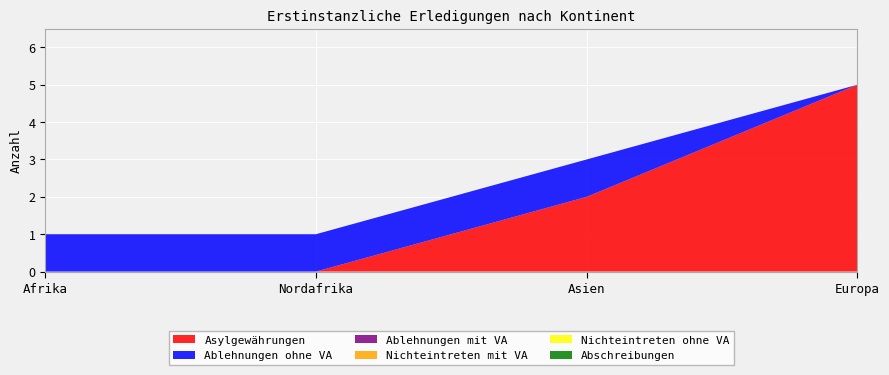

Reading right to left, extract all data points from this chart.

Asylgewährungen: Europa=5	Asien=2	Nordafrika=0	Afrika=0
Ablehnungen ohne VA: Europa=0	Asien=1	Nordafrika=1	Afrika=1
Ablehnungen mit VA: Europa=0	Asien=0	Nordafrika=0	Afrika=0
Nichteintreten mit VA: Europa=0	Asien=0	Nordafrika=0	Afrika=0
Nichteintreten ohne VA: Europa=0	Asien=0	Nordafrika=0	Afrika=0
Abschreibungen: Europa=0	Asien=0	Nordafrika=0	Afrika=0